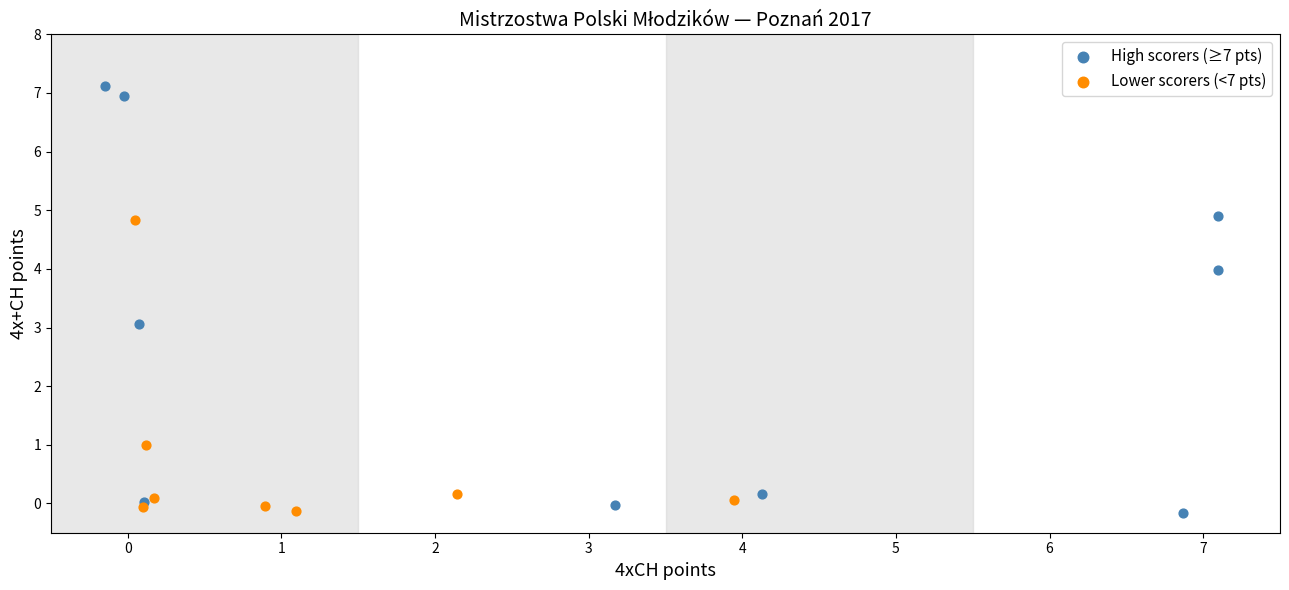

Which series contains the highest Y value?

High scorers (≥7 pts)